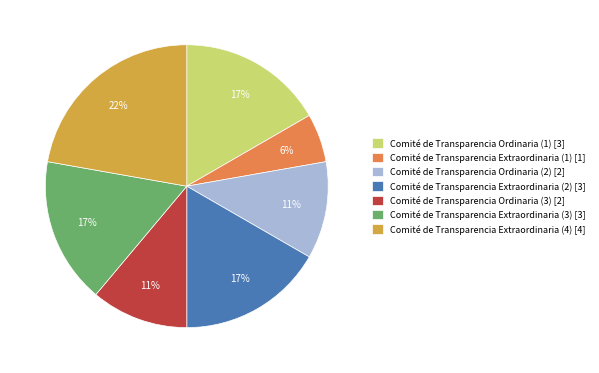

To the nearest percent, what portion does Comité de Transparencia Extraordinaria (3) represent?

17%